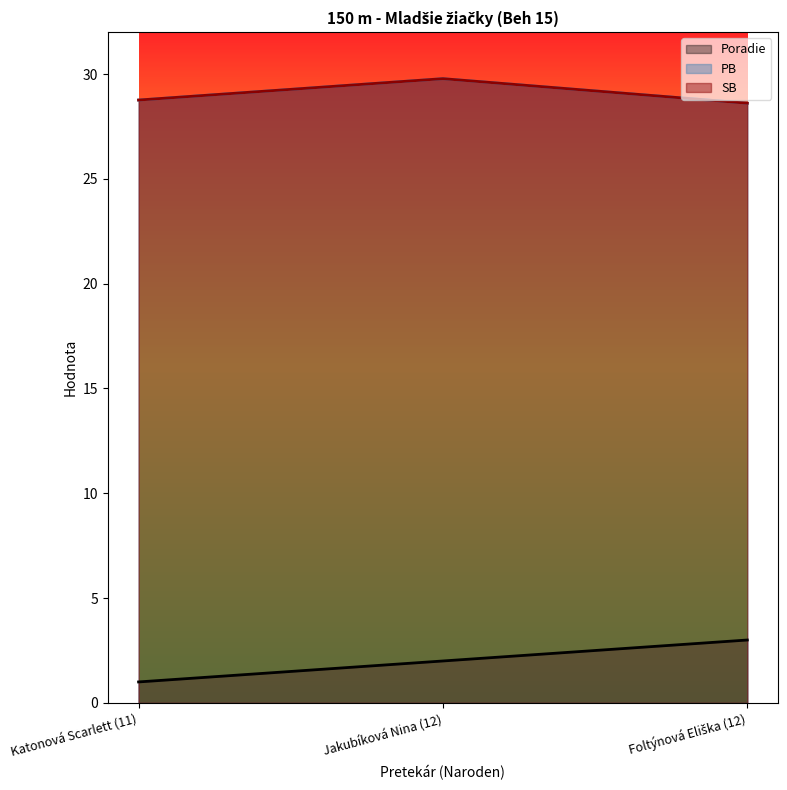

How many series are shown in this chart?

3